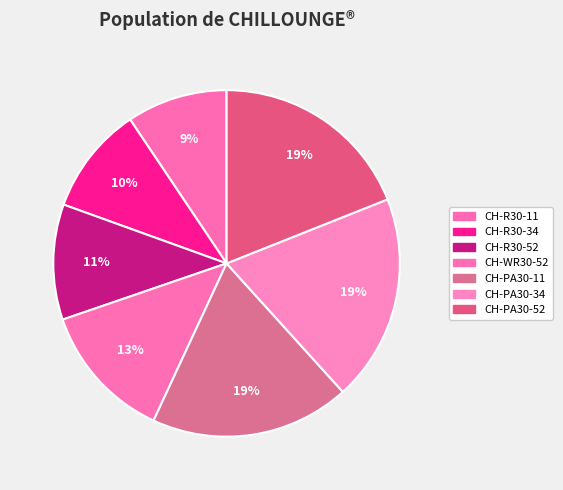

Does CH-R30-34 account for over 50% of the chart?

No